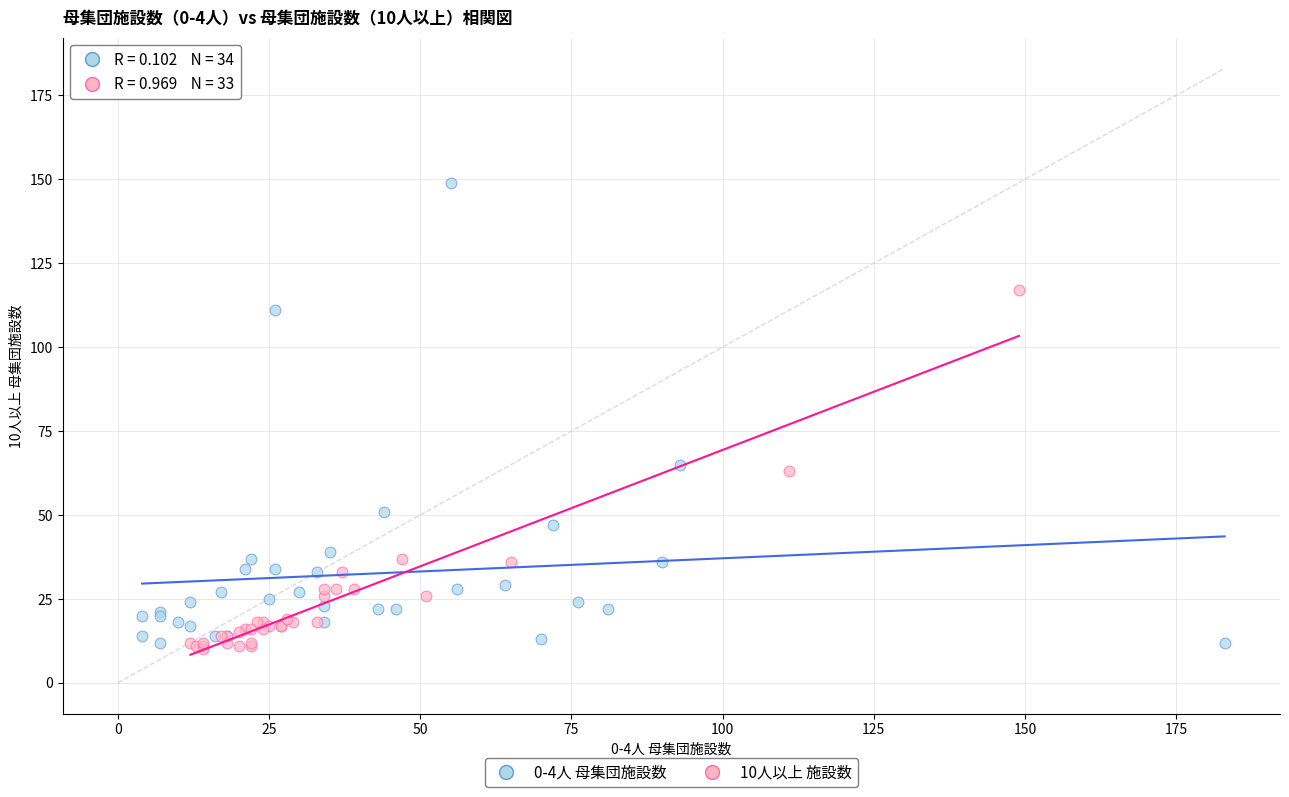

What are all the series names shown in the legend?

0-4人 母集団施設数, 10人以上 施設数